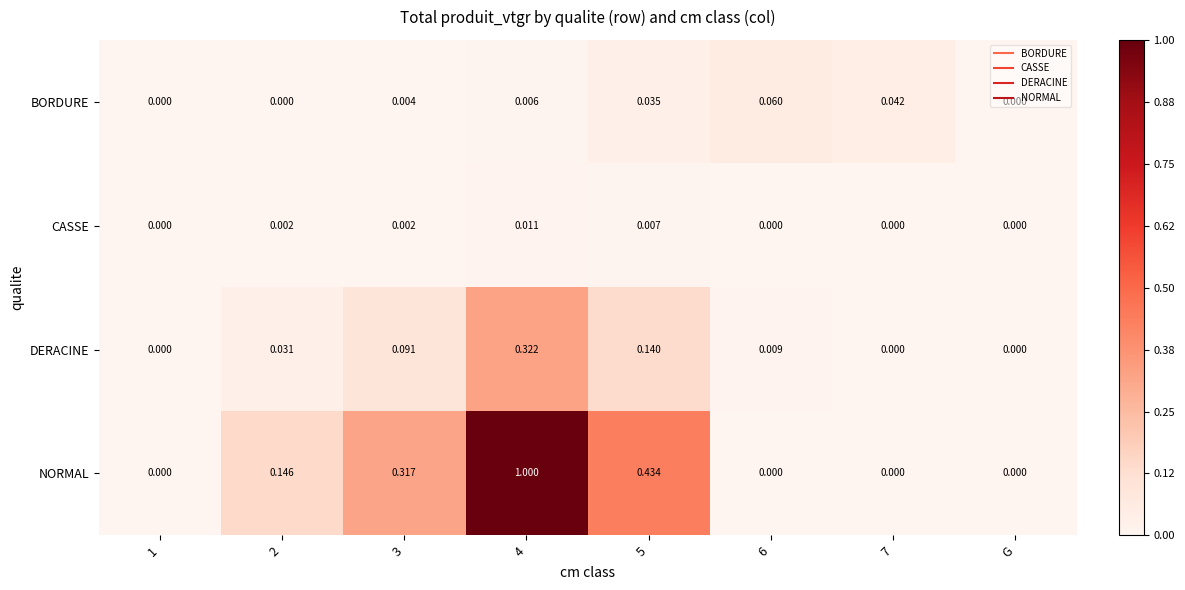

What is the greatest value displayed?

1.0